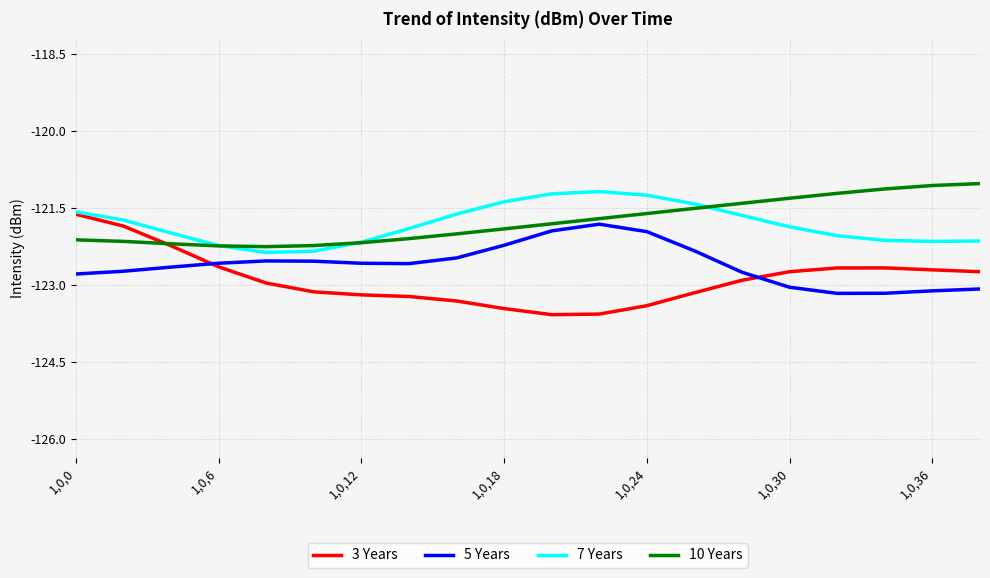

True or false: 7 Years and 5 Years intersect in this chart.

False